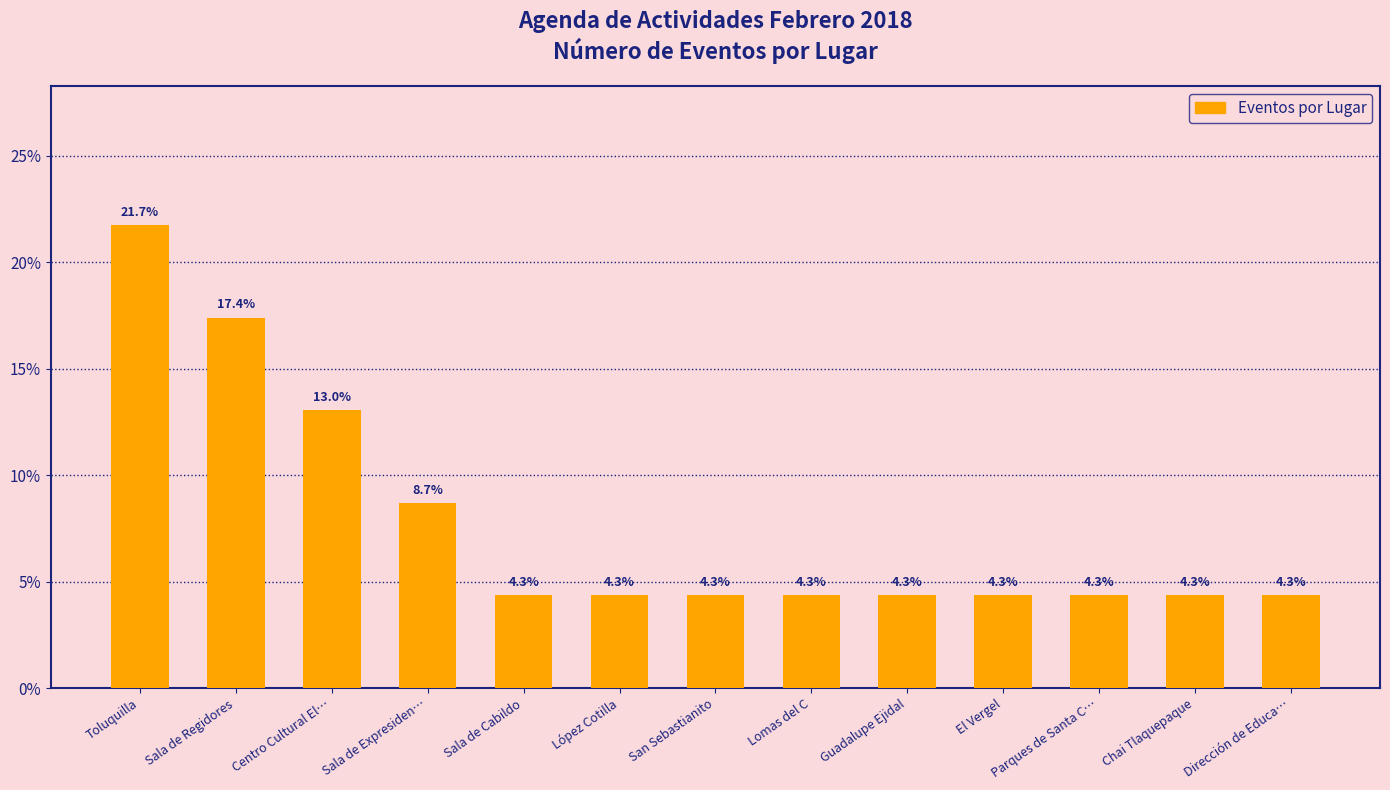

What is the label of the 5th bar from the right?

Guadalupe Ejidal